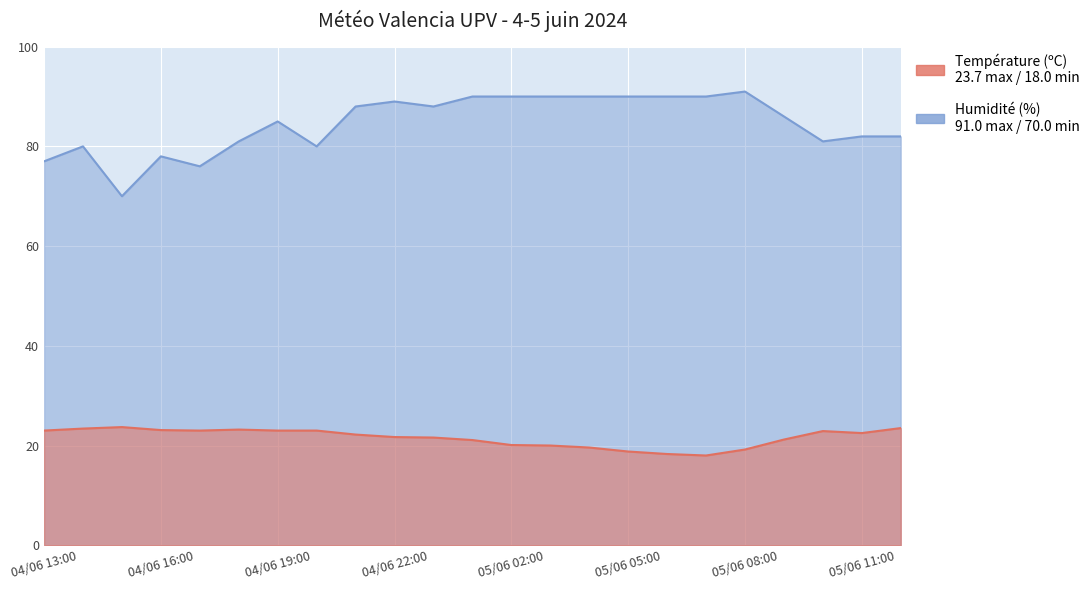

True or false: Humidité (%) and Température (ºC) cross at least once.

False